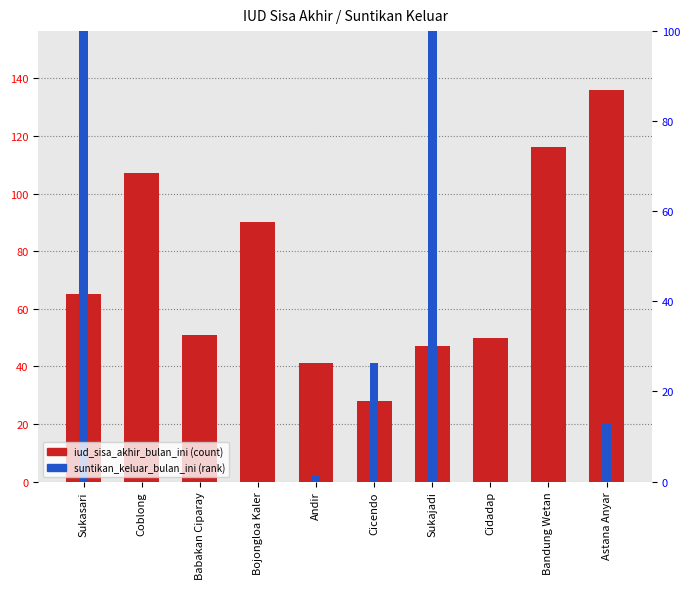

What is the maximum value for suntikan_keluar_bulan_ini?

535